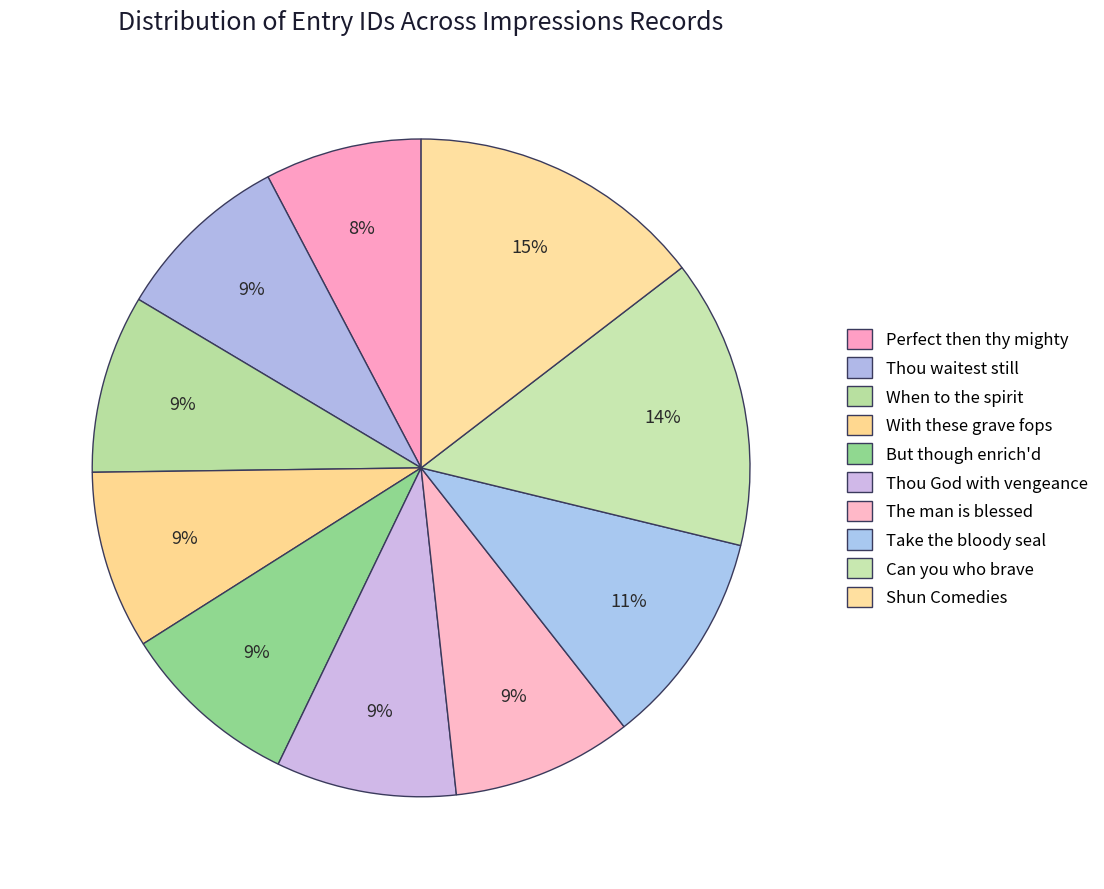

Does Can you who brave represent more than half of the total?

No